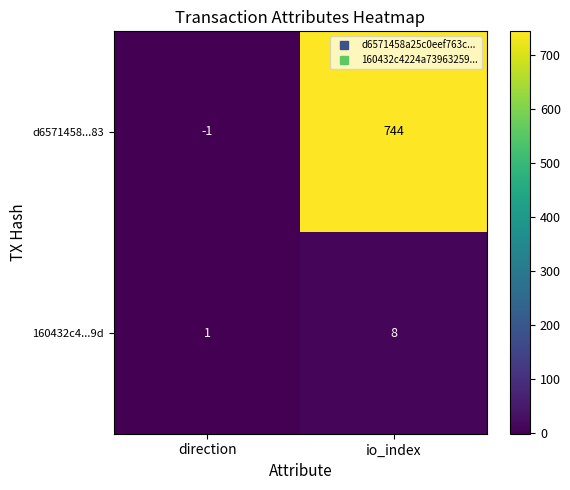

What is the smallest value displayed?

-1